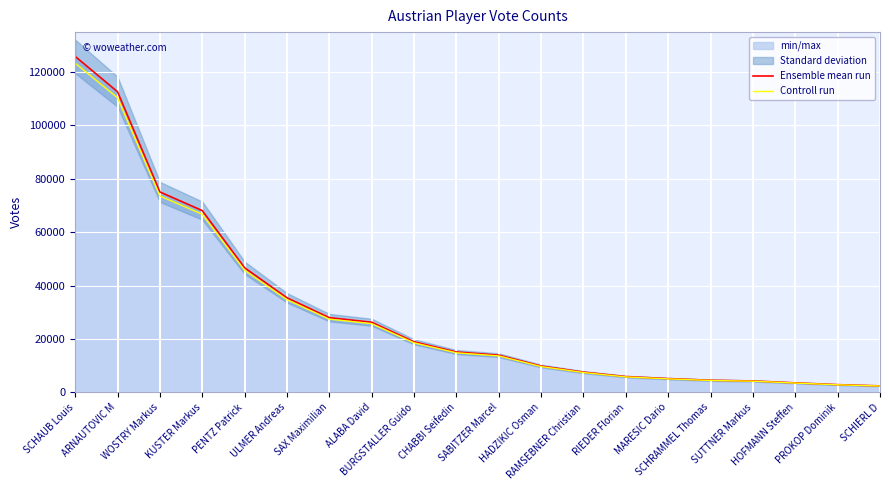

What is the spread (max minus min) of values at BURGSTALLER Guido?

378.7